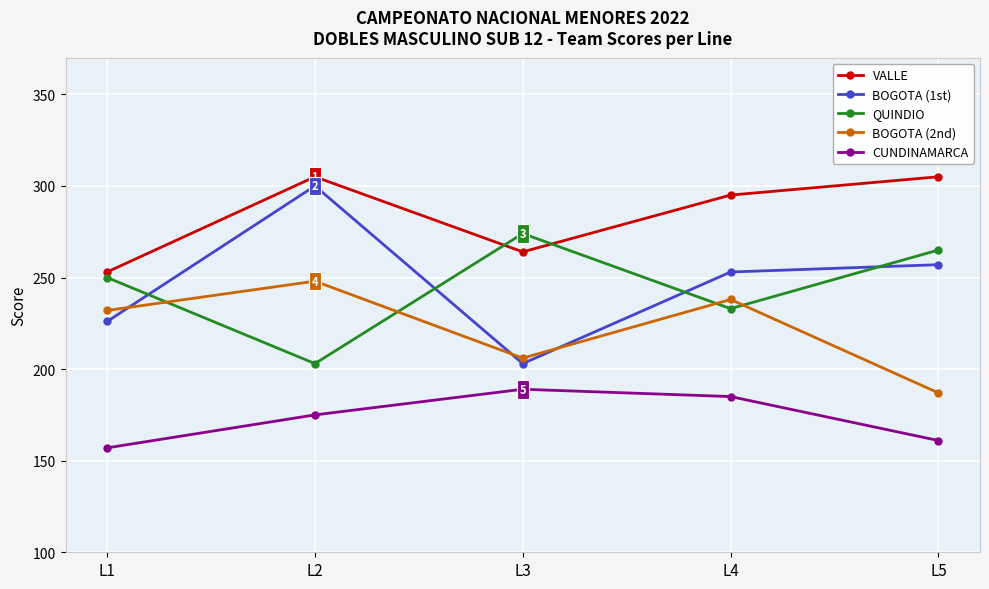

The value of CUNDINAMARCA at L5 is 274. True or false?

False